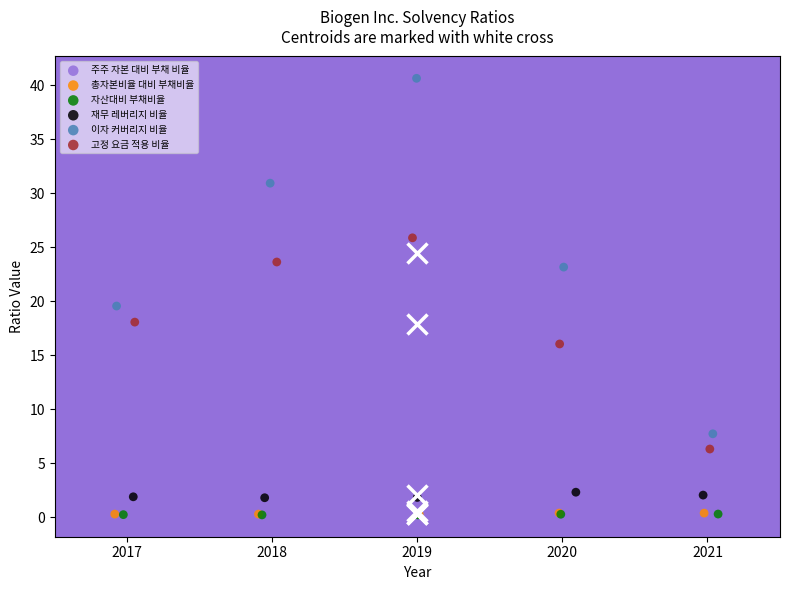

Which series has the widest spread of Y values?

이자 커버리지 비율